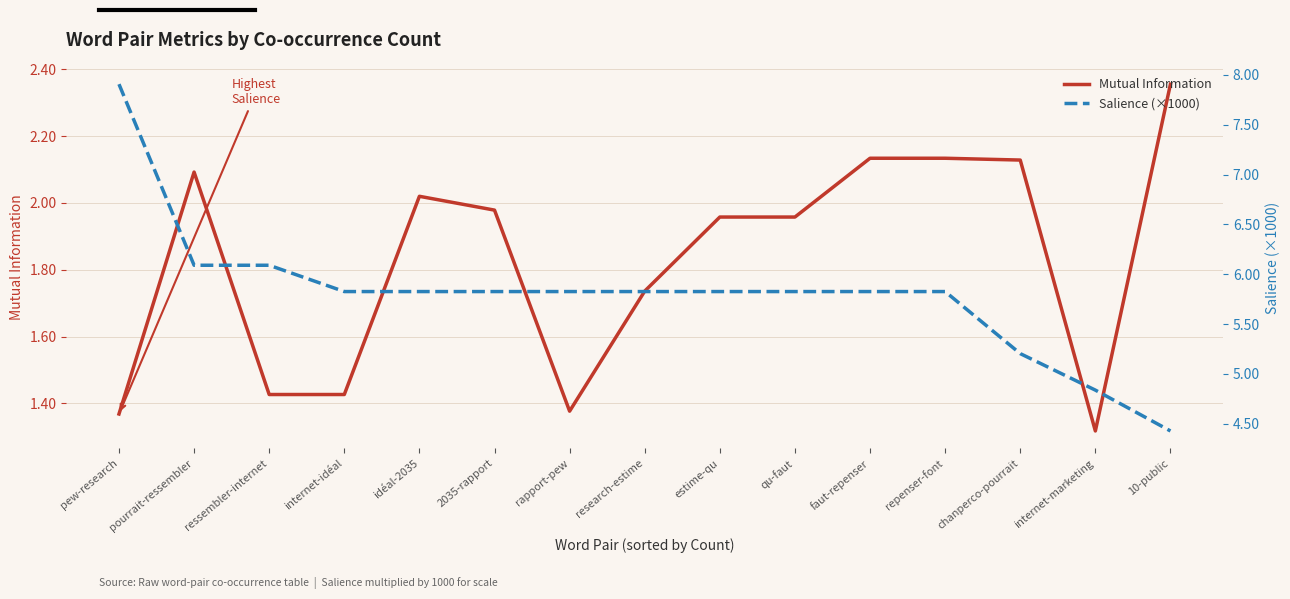

What is the average value of the Salience (×1000) series?

5.8